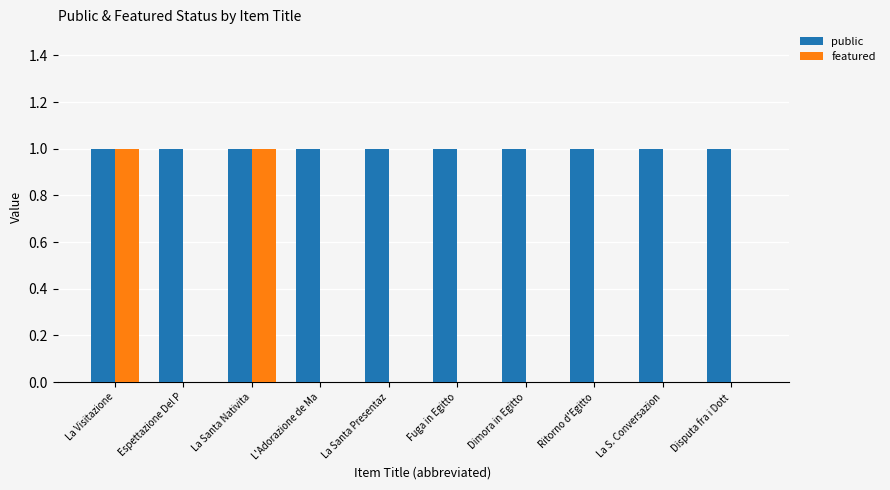

Is the value of featured at Ritorno d'Egitto greater than the value of public at La S. Conversazion?

No